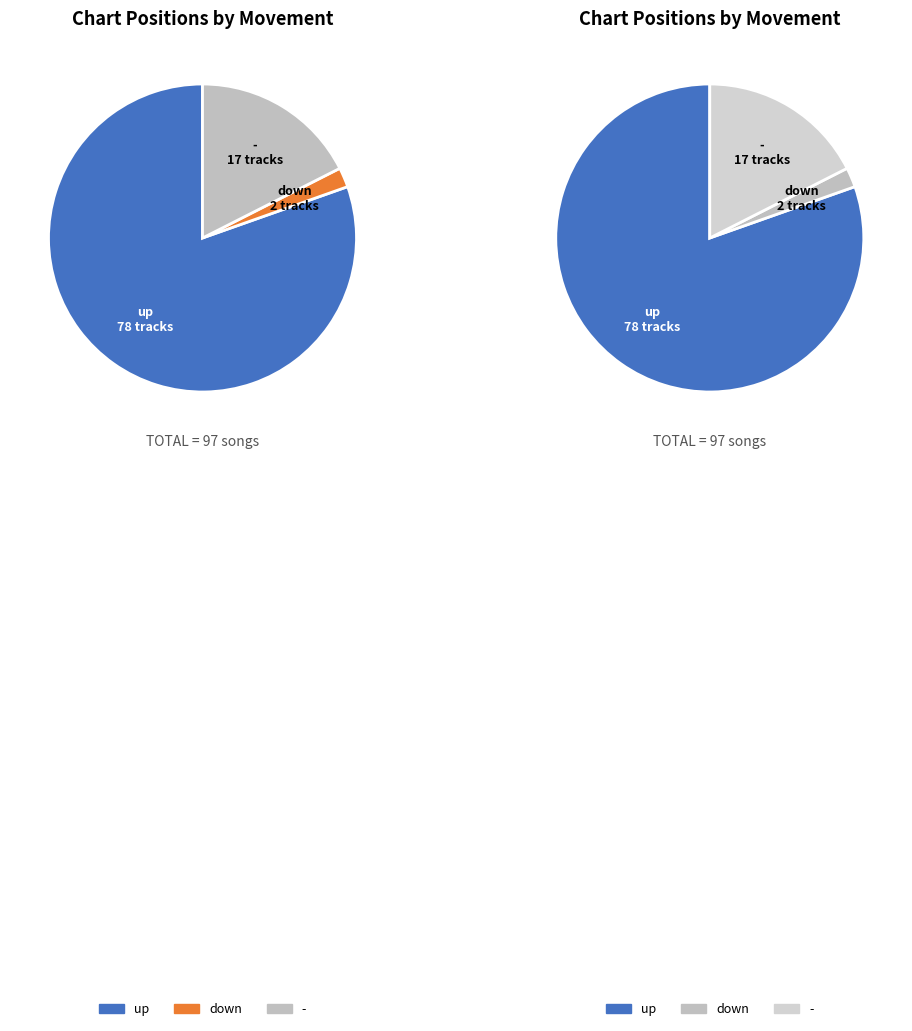

Which slice is the smallest?

down